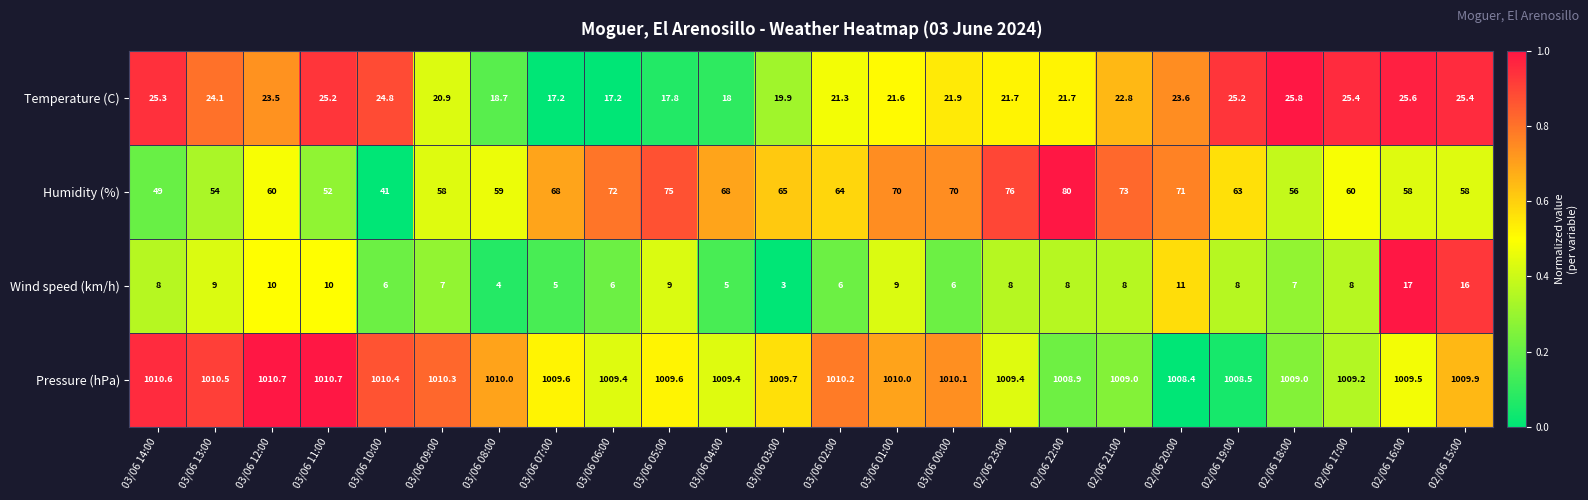

What is the approximate value of Temperature (C) at 03/06 05:00?

17.8